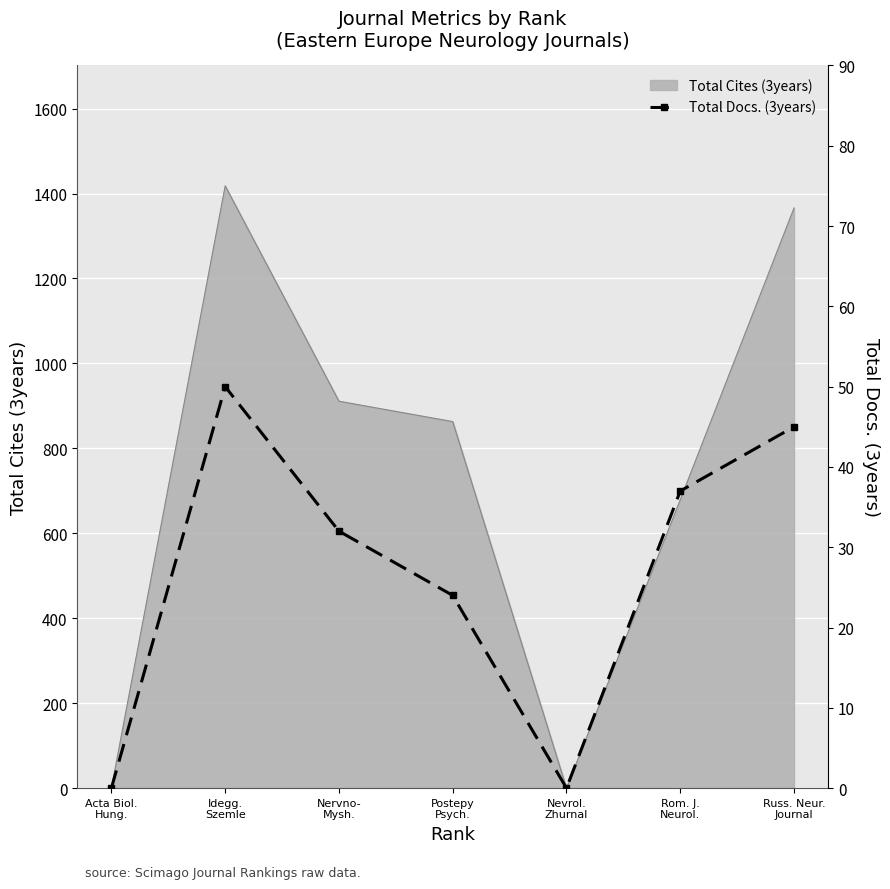

What is the label of the 4th point from the right?

Postepy
Psych.